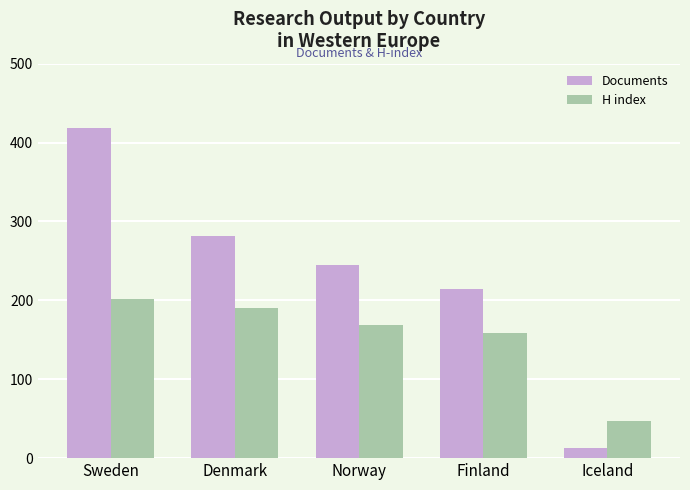

How many data points in H index are less than 169?

2